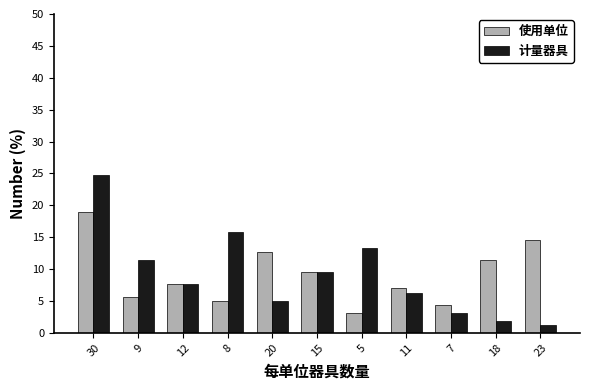

Reading right to left, what are all the values shown in this chart?

使用单位: 23=14.6	18=11.4	7=4.4	11=7.0	5=3.2	15=9.5	20=12.7	8=5.1	12=7.6	9=5.7	30=19.0
计量器具: 23=1.3	18=1.9	7=3.2	11=6.3	5=13.3	15=9.5	20=5.1	8=15.8	12=7.6	9=11.4	30=24.7